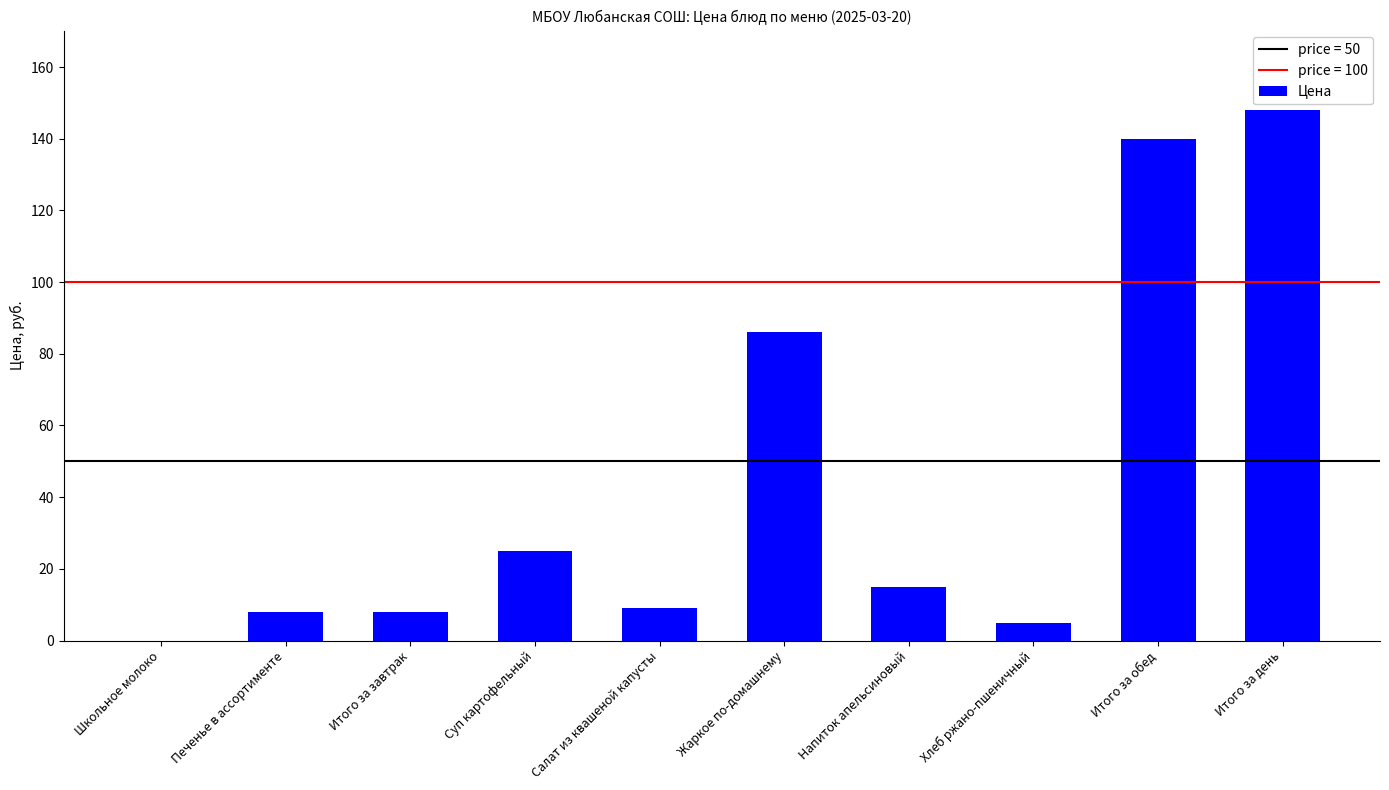

What is the ratio of the value at Итого за обед to the value at Печенье в ассортименте?

17.5